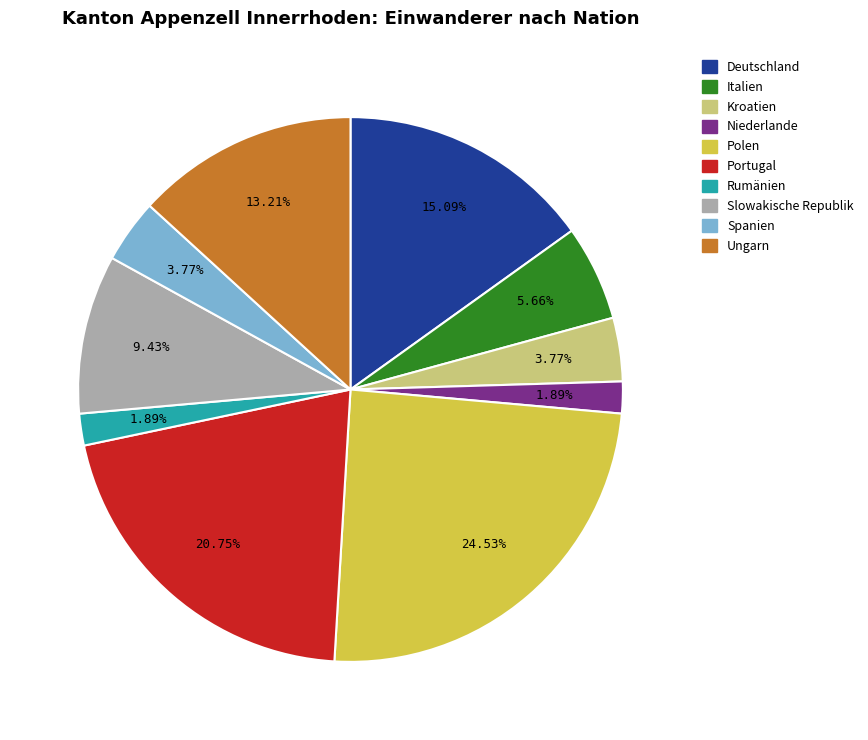

True or false: Portugal accounts for 21% of the total.

True